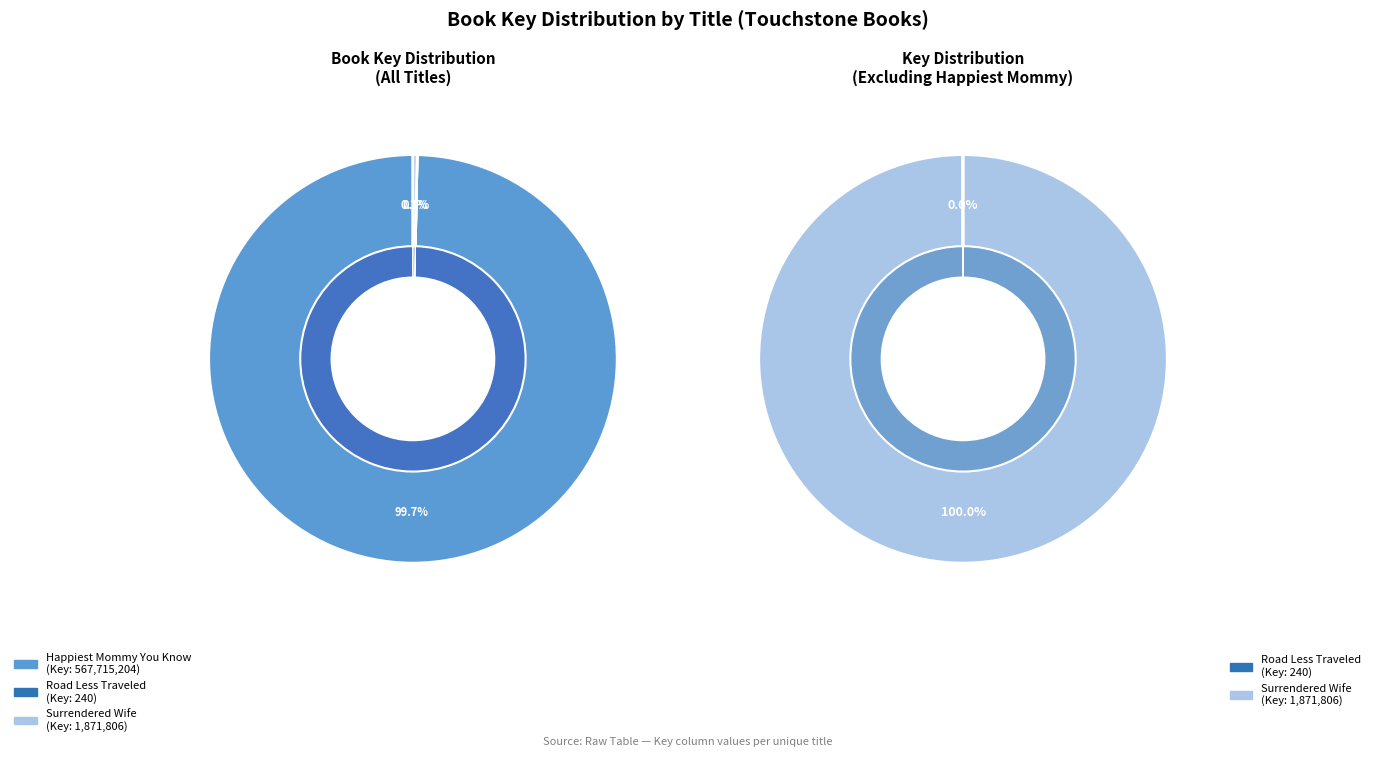

Rank the categories by value from highest to lowest.

Happiest Mommy You Know
(567715204), Surrendered Wife
(1871806), Road Less Traveled
(240)